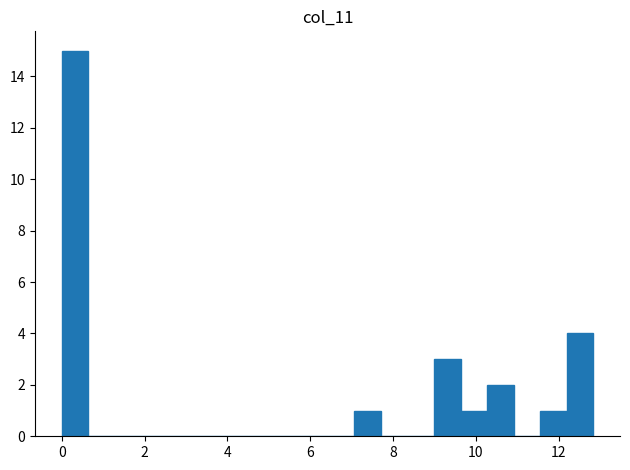

Read against the x-axis, roughly where is the centre of the tallest bar?

0.4